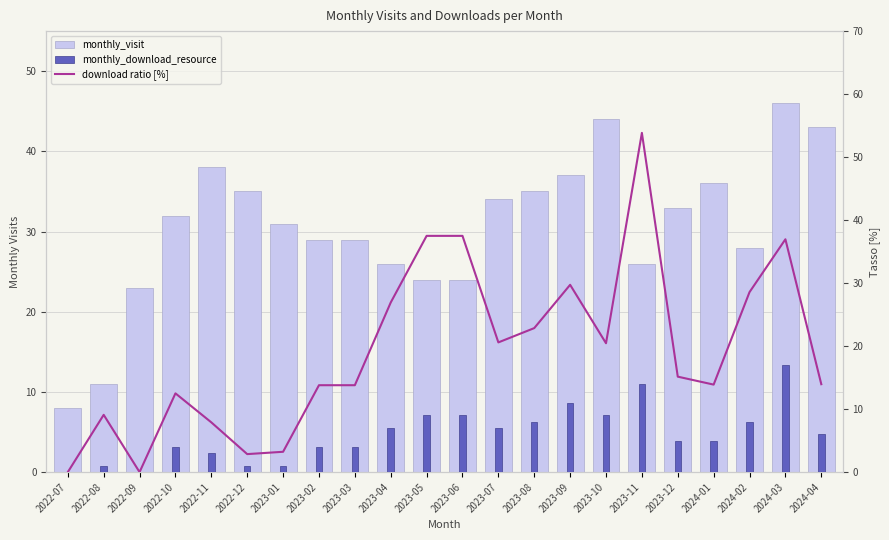

What is the difference between the maximum and minimum values in the download ratio [%] series?

53.8